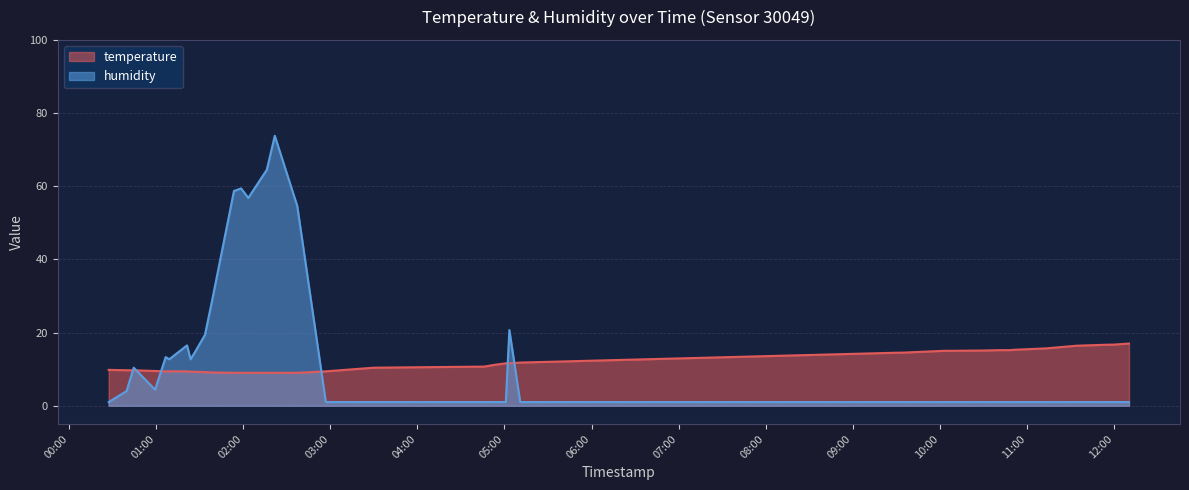

Read the humidity value at 2023-03-23T03:29:59.

1.0